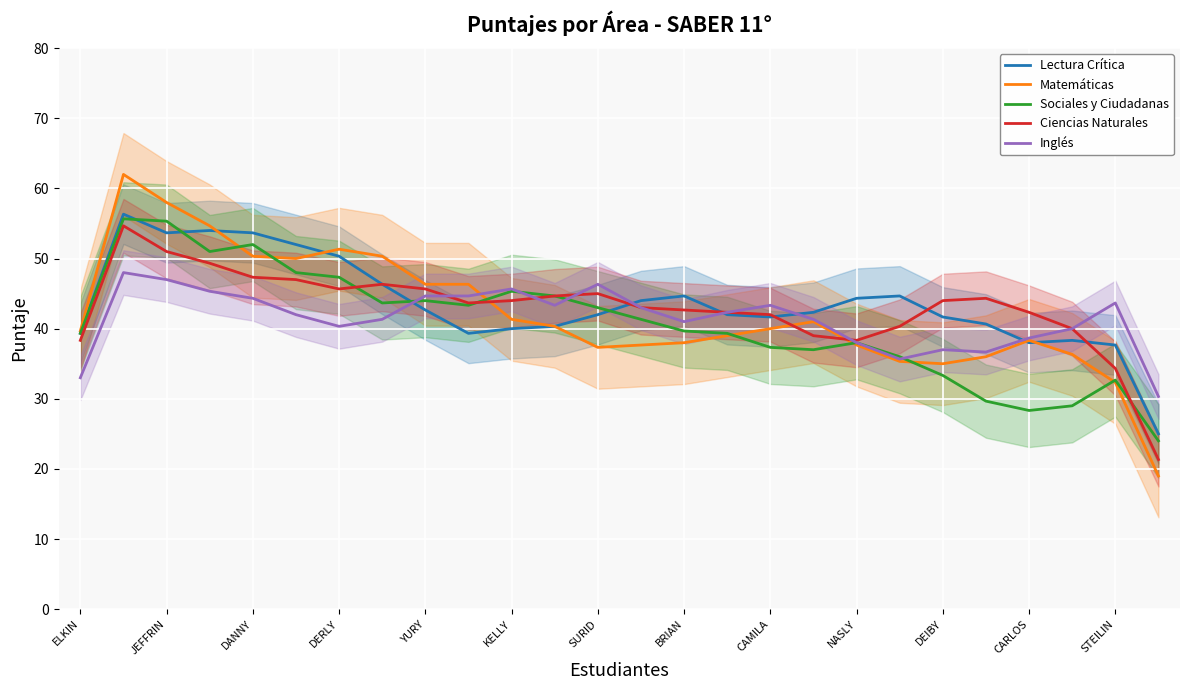

What is the value of the Inglés point at the 23rd from the left?

38.7